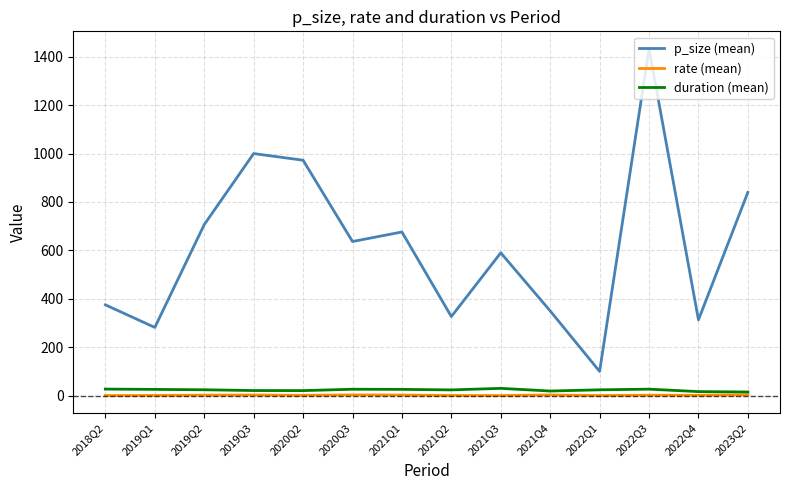

What is the difference between the p_size (mean) values at 2019Q3 and 2023Q2?

160.0